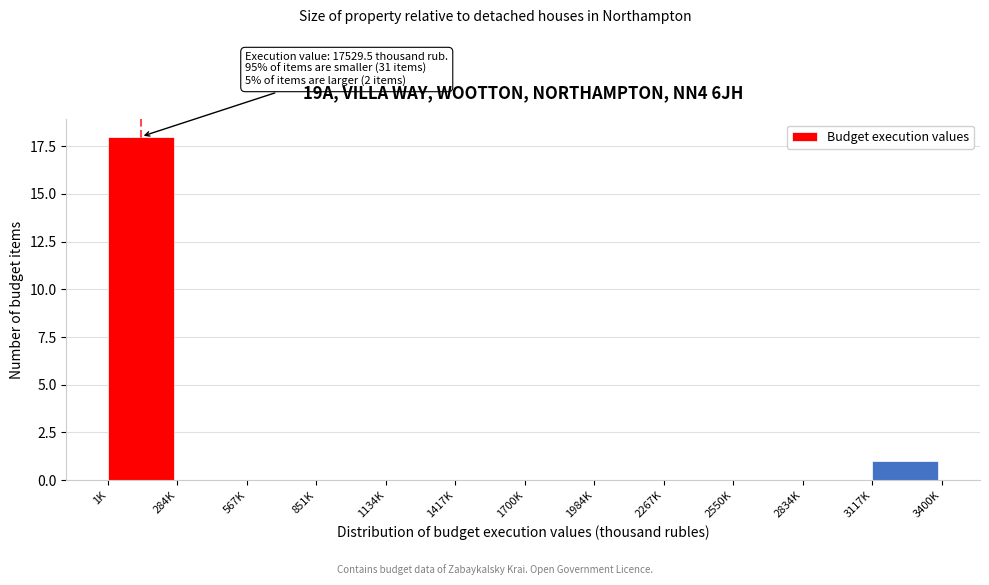

Reading right to left, extract all data points from this chart.

3117K=1	2834K=0	2550K=0	2267K=0	1984K=0	1700K=0	1417K=0	1134K=0	851K=0	567K=0	284K=0	1K=18